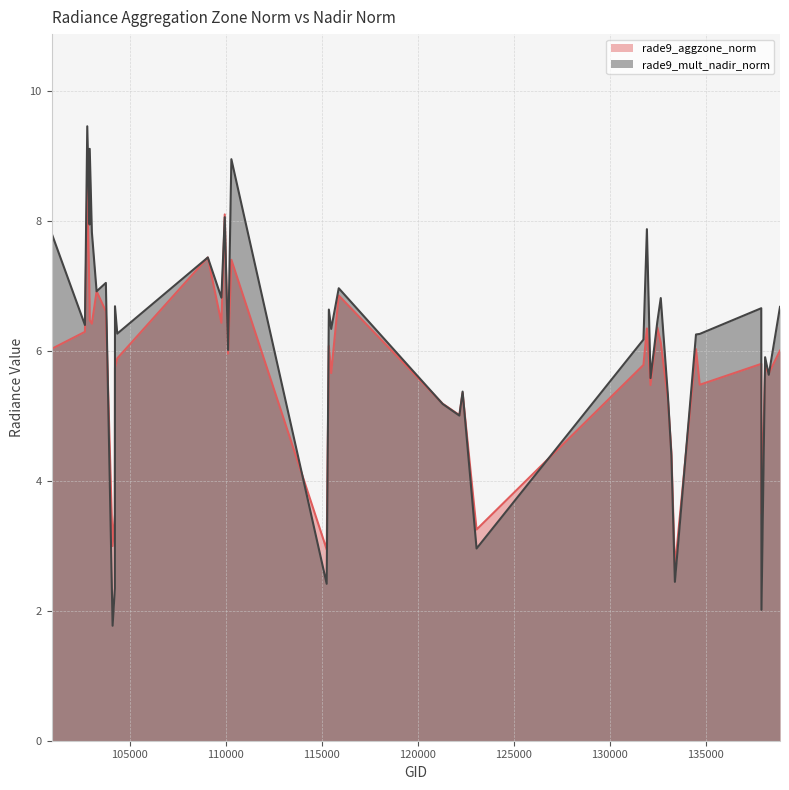

How many lines are shown in the chart?

2